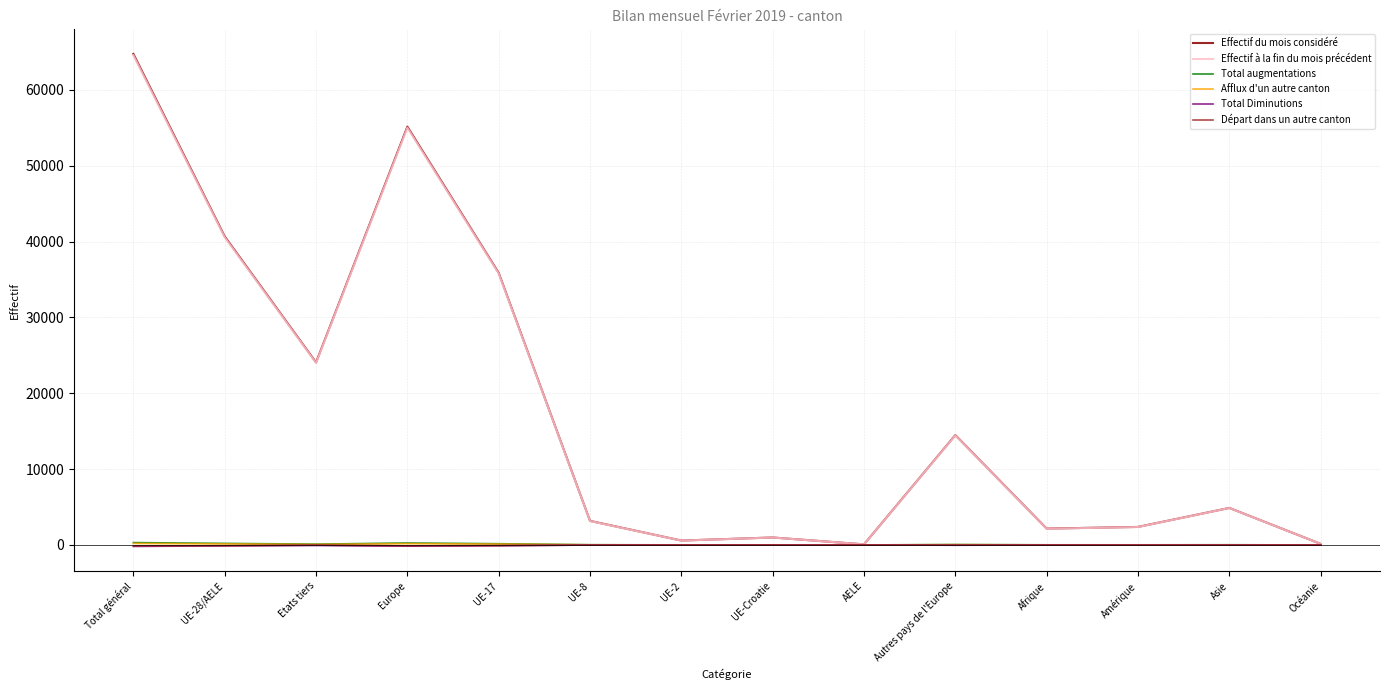

The value of Effectif du mois considéré at UE-28/AELE is 40668. True or false?

True